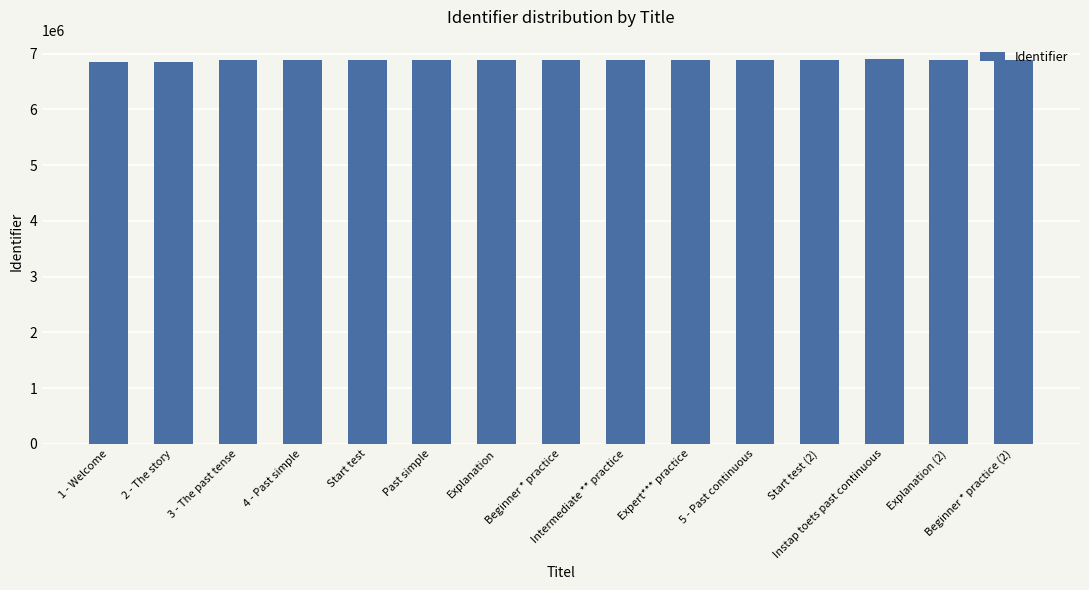

Count the number of categories in the chart.

15